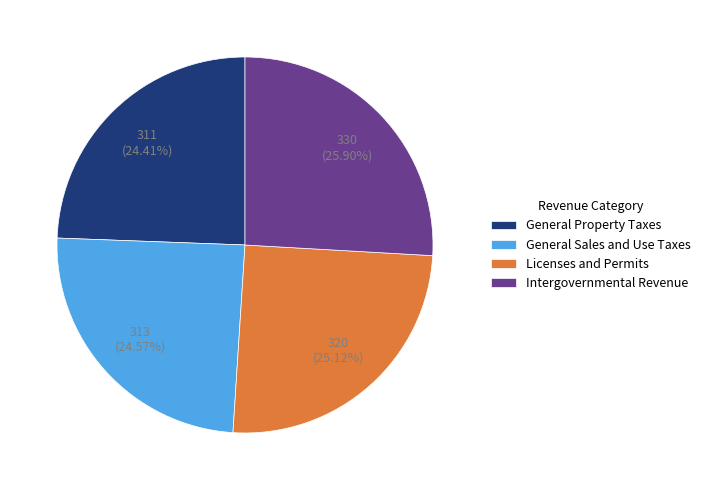

Which slice is the largest?

Intergovernmental Revenue